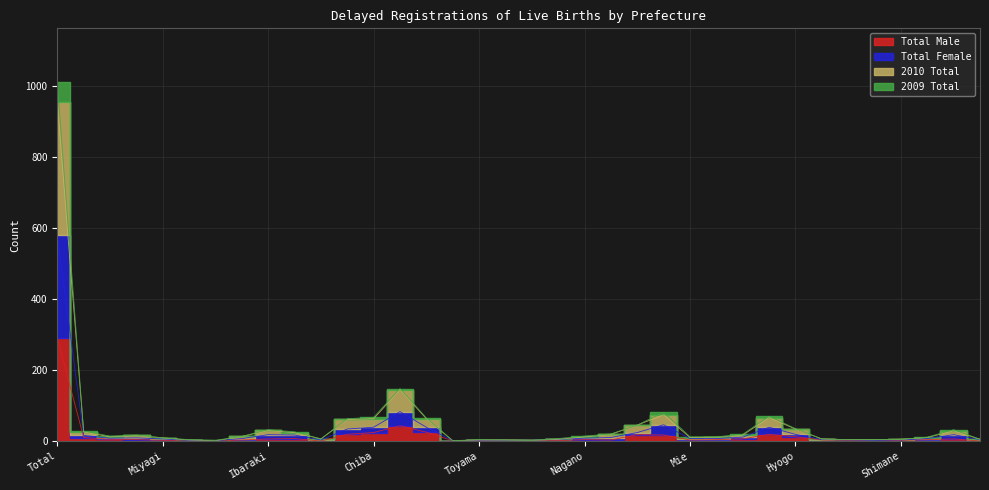

True or false: 2010 Total has more than 0 interior local peaks.

True